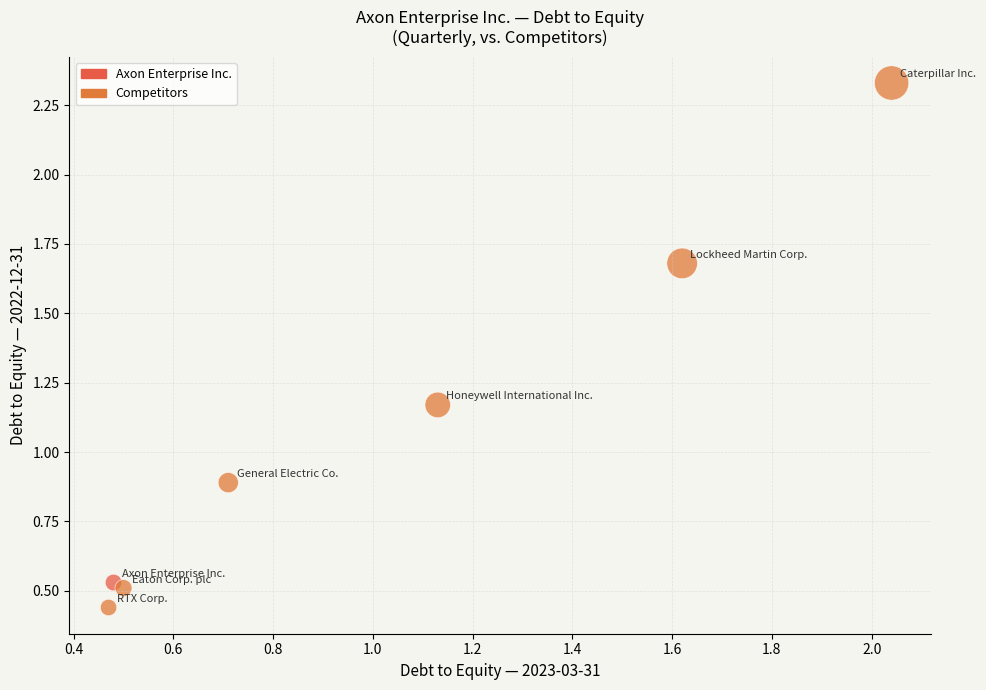

What is the range of X values (max minus min)?

1.6